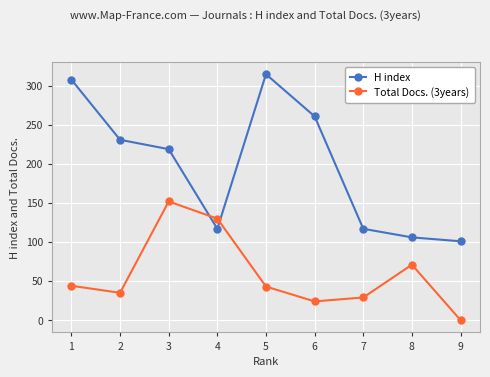

True or false: H index and Total Docs. (3years) cross at least once.

True